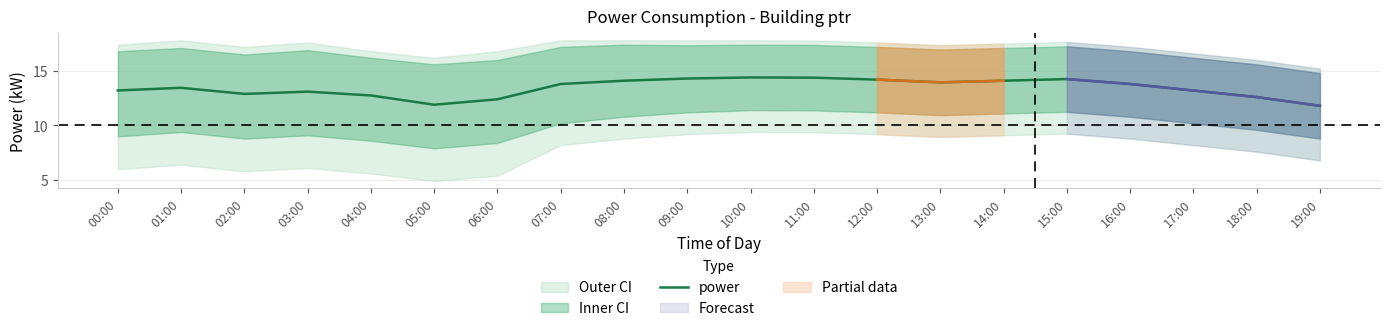

Reading right to left, transcribe all the data shown in this chart.

19:00=11.8	18:00=12.6	17:00=13.2	16:00=13.8	15:00=14.2	14:00=14.1	13:00=13.9	12:00=14.2	11:00=14.4	10:00=14.4	09:00=14.3	08:00=14.1	07:00=13.8	06:00=12.4	05:00=11.9	04:00=12.8	03:00=13.1	02:00=12.9	01:00=13.4	00:00=13.2